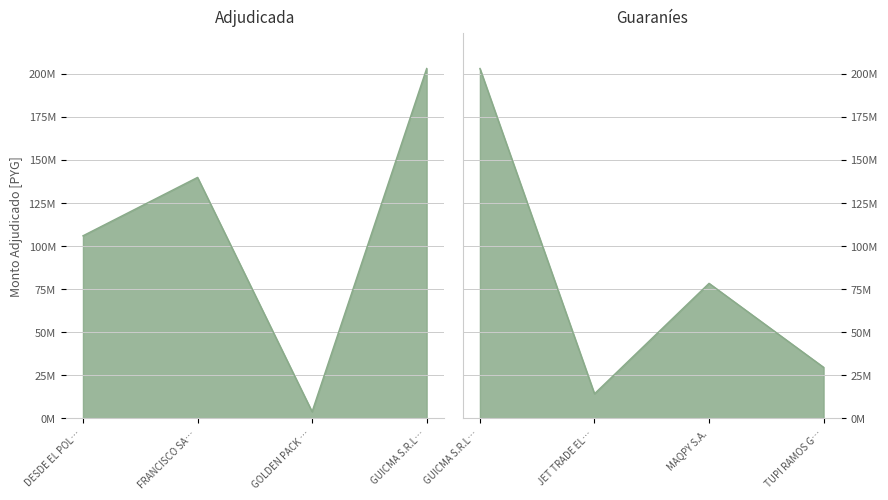

What is the minimum value shown in the chart?

3948350